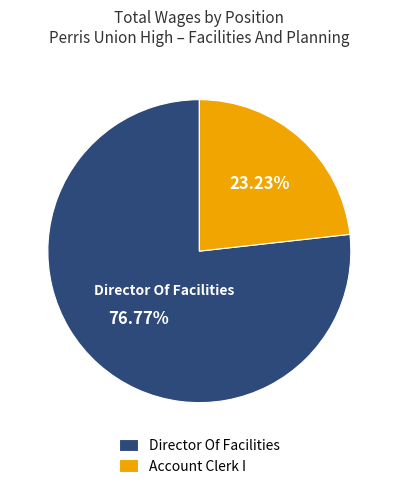

What is the ratio of the value at Director Of Facilities to the value at Account Clerk I?

3.3